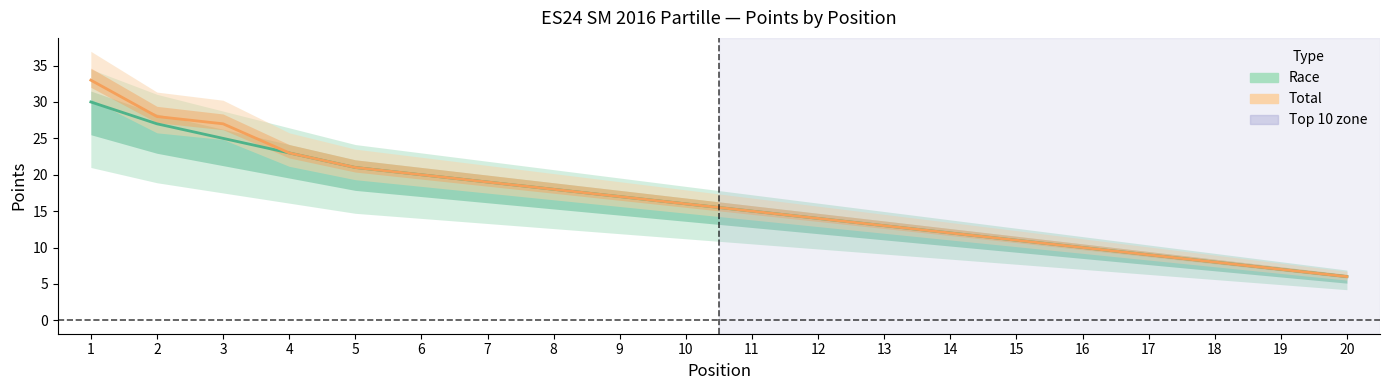

Rank the series at 9 from lowest to highest value.

Race, Total